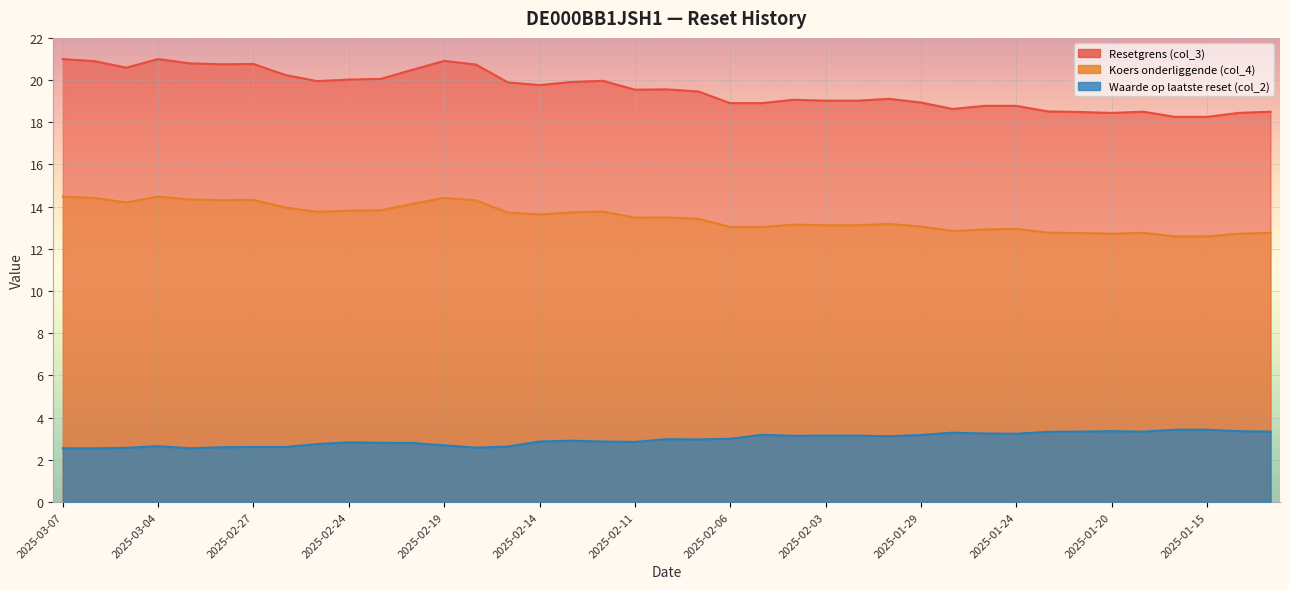

True or false: Resetgrens (col_3) has more than 1 interior local peaks.

True